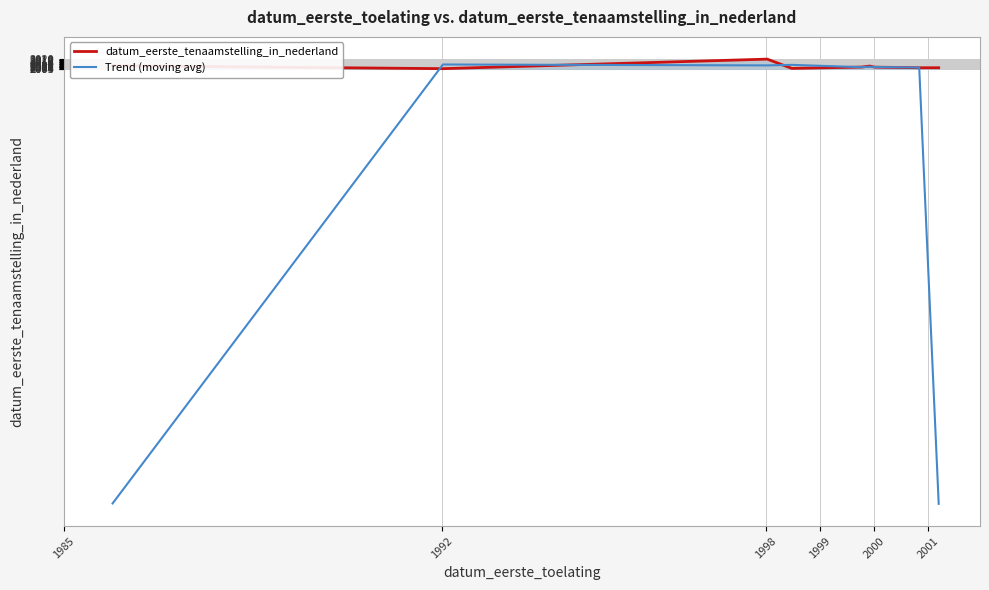

What is the sum of all datum_eerste_tenaamstelling_in_nederland values?

18078.1